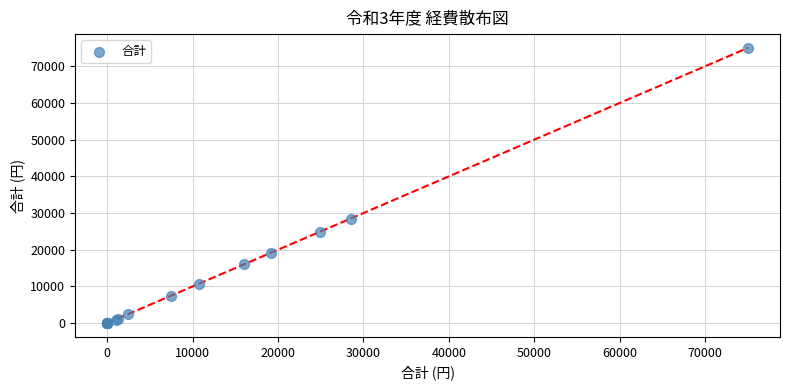

What Y value in the scatter plot is closest to 37500?

28500